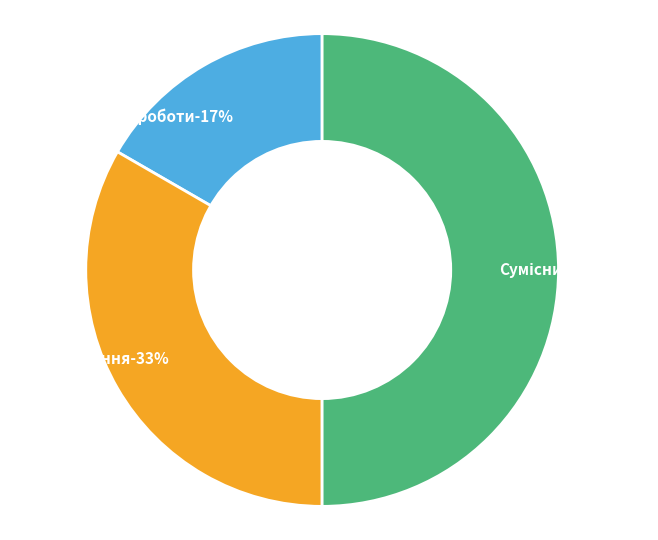

The Основне місце роботи slice represents 17% of the pie. True or false?

True